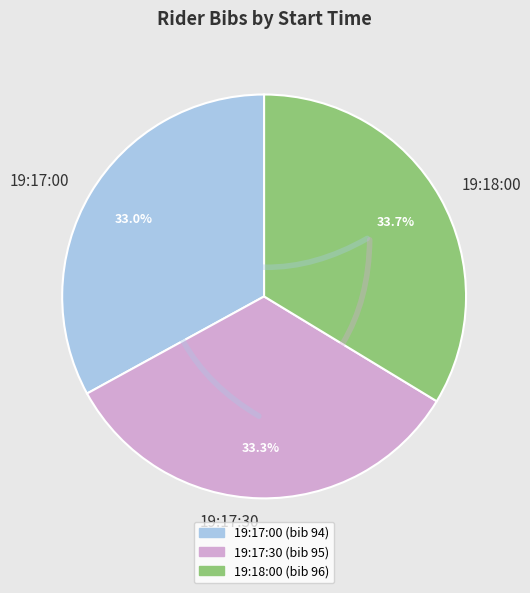

Does any single category account for the majority?

No